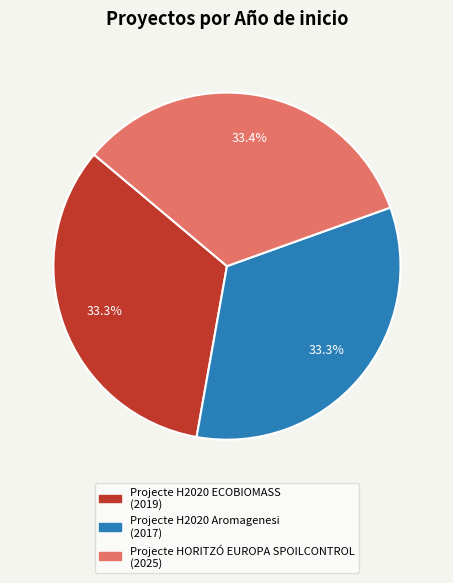

Is there a majority slice in this chart?

No